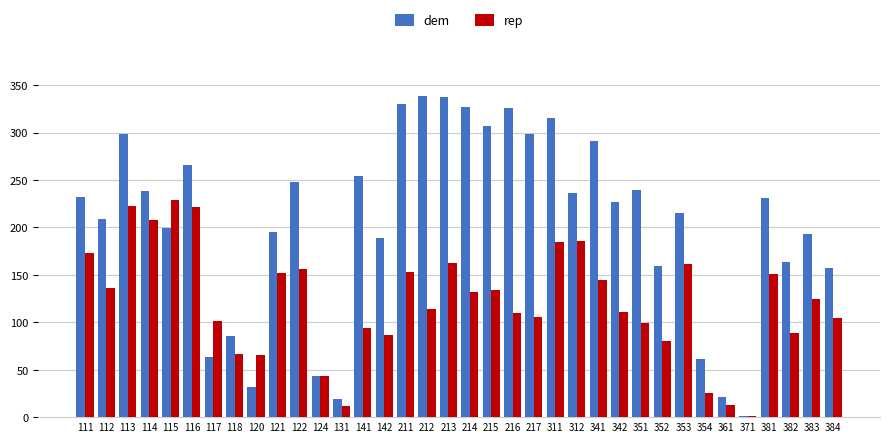

What is the maximum value for dem?

339